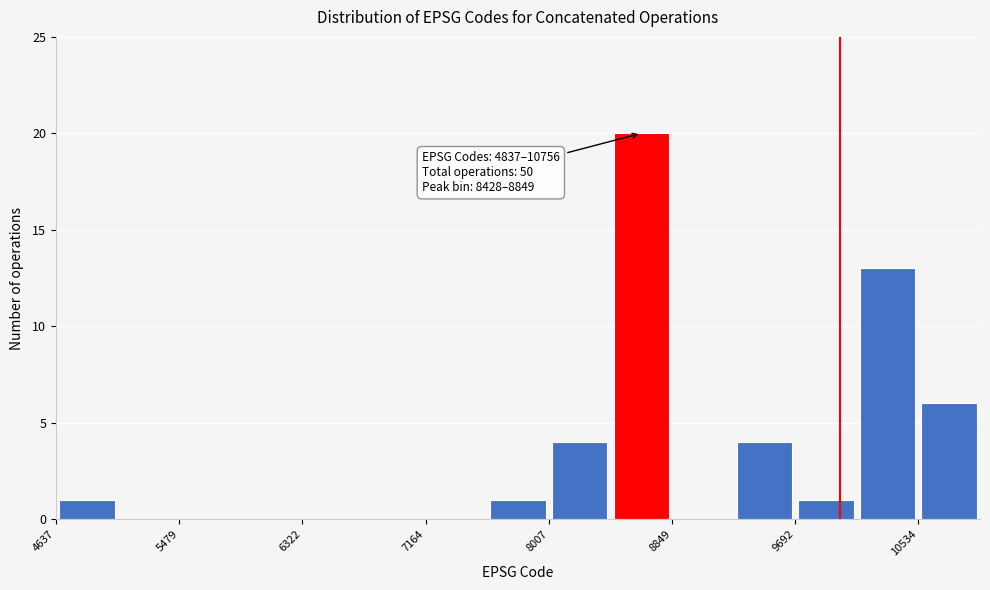

Which range on the x-axis has the tallest bar?

8400 to 8800